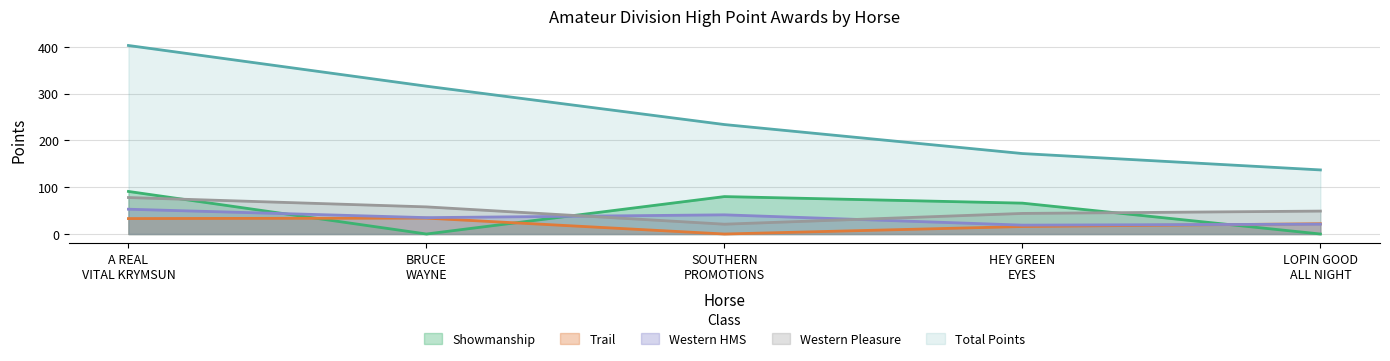

True or false: Showmanship and Western Pleasure intersect in this chart.

True